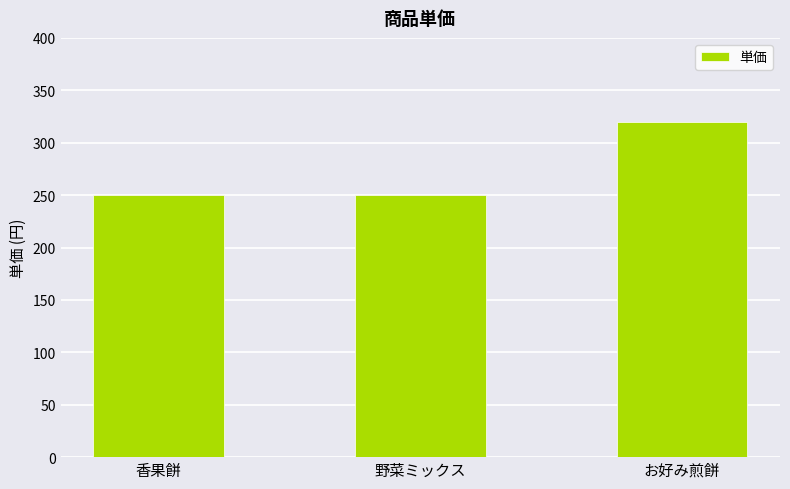

What is the sum of all values?

820